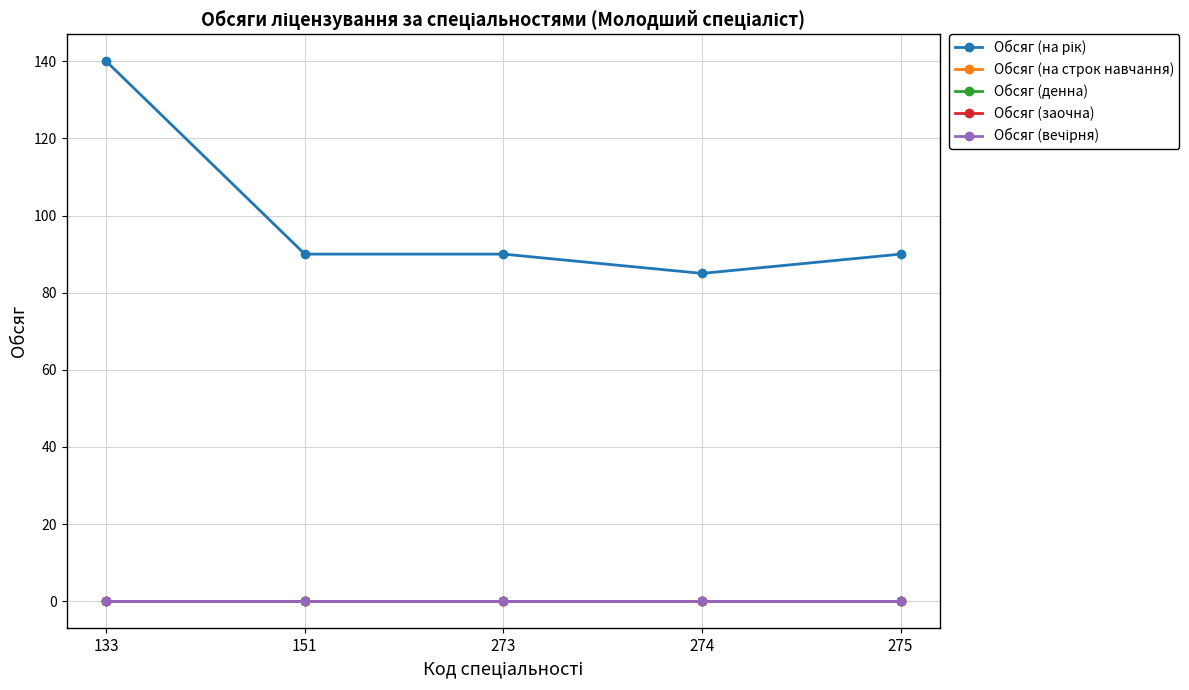

True or false: Обсяг (денна) and Обсяг (на рік) intersect in this chart.

False